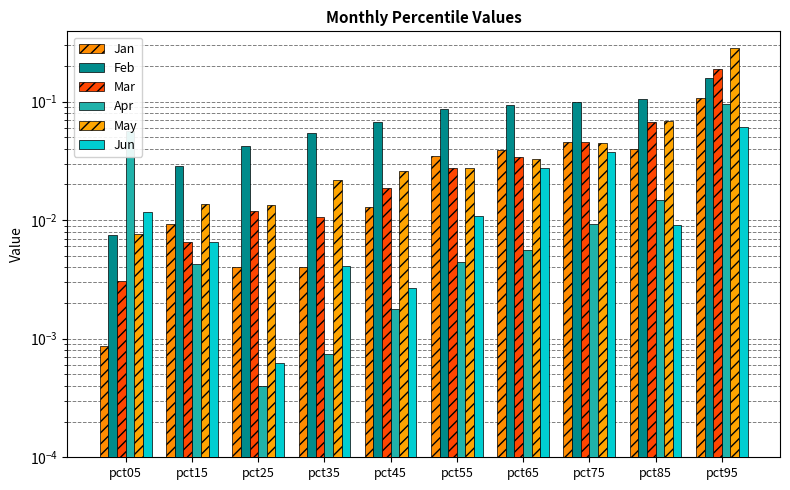

Reading right to left, extract all data points from this chart.

Jan: pct95=0.1	pct85=0.0	pct75=0.0	pct65=0.0	pct55=0.0	pct45=0.0	pct35=0.0	pct25=0.0	pct15=0.0	pct05=0.0
Feb: pct95=0.2	pct85=0.1	pct75=0.1	pct65=0.1	pct55=0.1	pct45=0.1	pct35=0.1	pct25=0.0	pct15=0.0	pct05=0.0
Mar: pct95=0.2	pct85=0.1	pct75=0.0	pct65=0.0	pct55=0.0	pct45=0.0	pct35=0.0	pct25=0.0	pct15=0.0	pct05=0.0
Apr: pct95=0.1	pct85=0.0	pct75=0.0	pct65=0.0	pct55=0.0	pct45=0.0	pct35=0.0	pct25=0.0	pct15=0.0	pct05=0.1
May: pct95=0.3	pct85=0.1	pct75=0.0	pct65=0.0	pct55=0.0	pct45=0.0	pct35=0.0	pct25=0.0	pct15=0.0	pct05=0.0
Jun: pct95=0.1	pct85=0.0	pct75=0.0	pct65=0.0	pct55=0.0	pct45=0.0	pct35=0.0	pct25=0.0	pct15=0.0	pct05=0.0